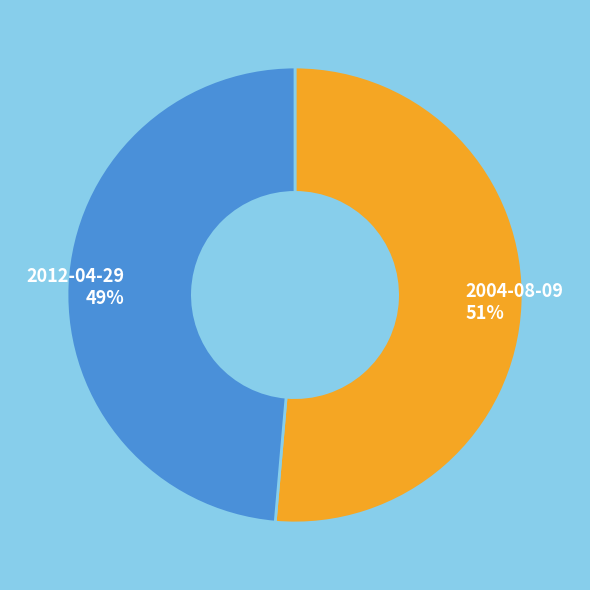

Between 2004-08-09 51% and 2012-04-29 49%, which is larger?

2004-08-09 51%